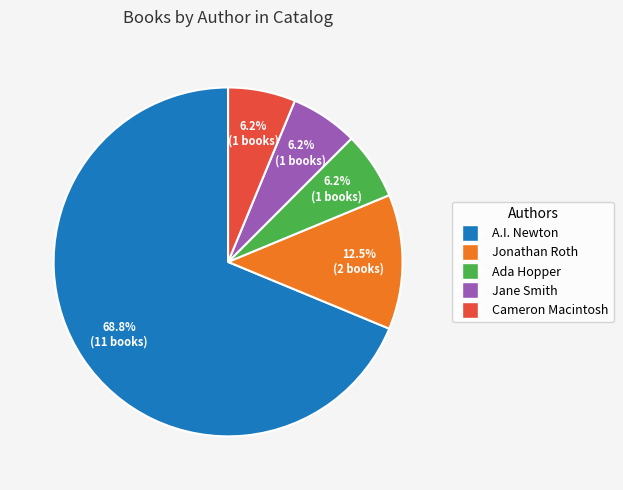

Is there any slice that represents more than half of the pie?

Yes